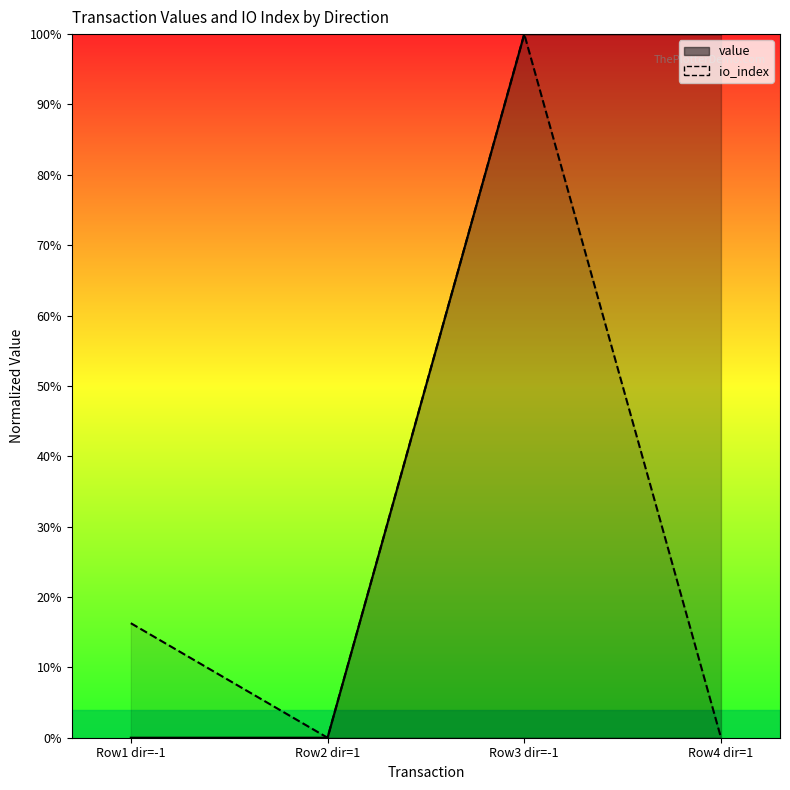

Which has a higher value, Row3 dir=-1 or Row1 dir=-1?

Row3 dir=-1